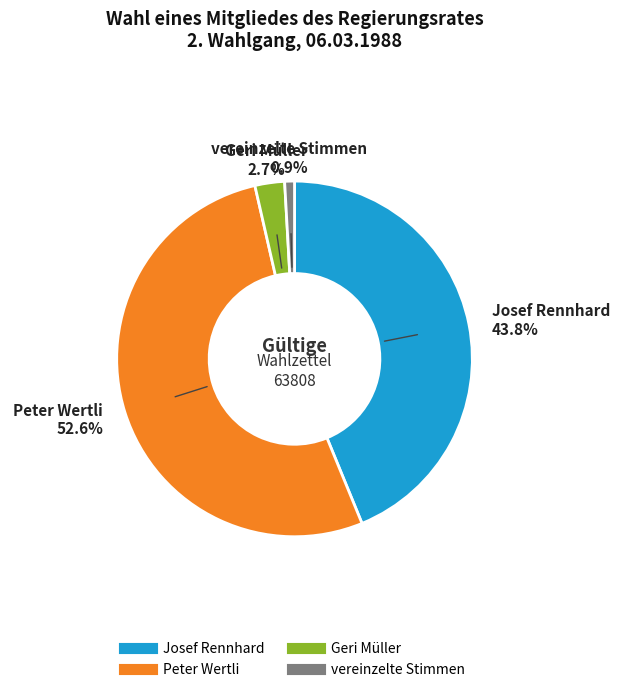

Rank the categories by value from highest to lowest.

Peter Wertli, Josef Rennhard, Geri Müller, vereinzelte Stimmen